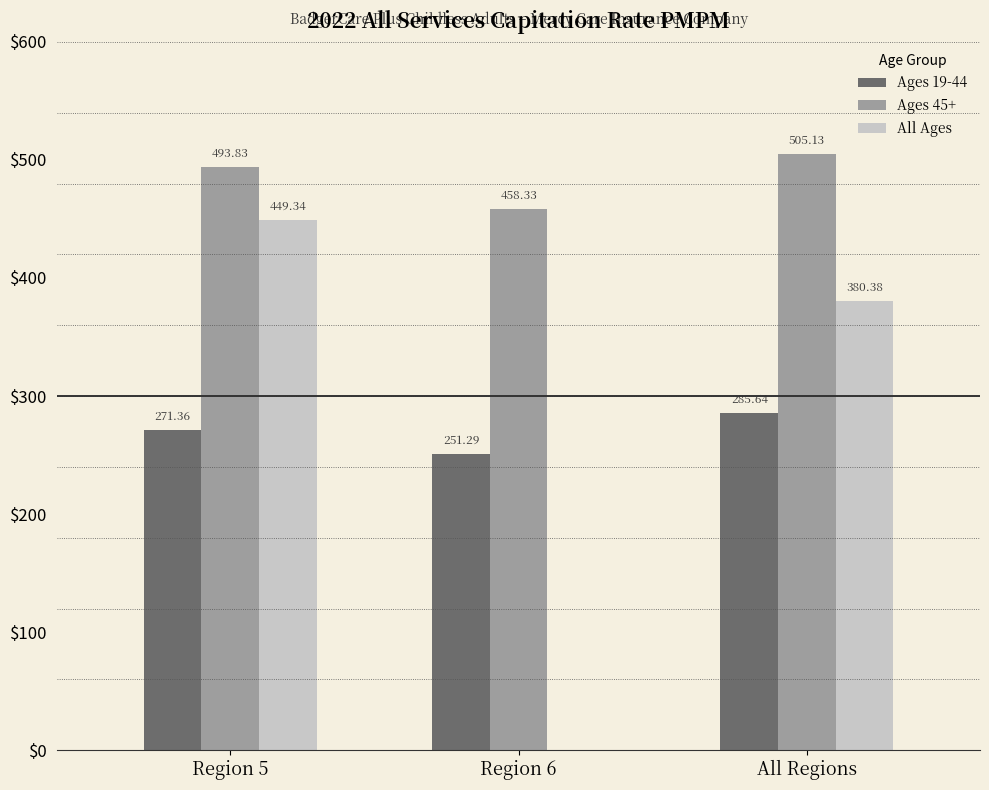

What is the sum of all All Ages values?

829.7